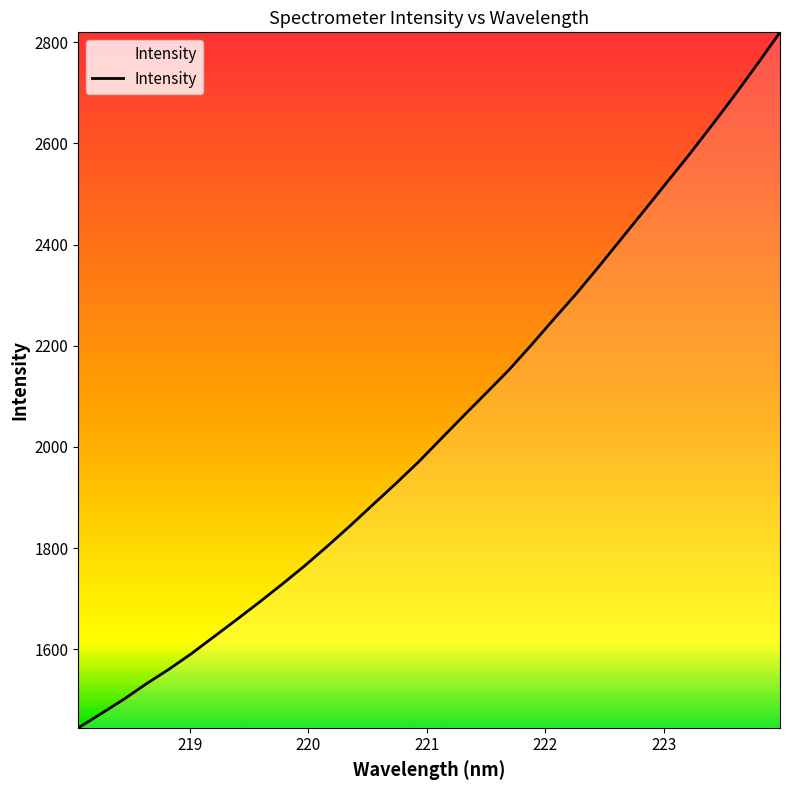

What is the sum of all values?

65343.8